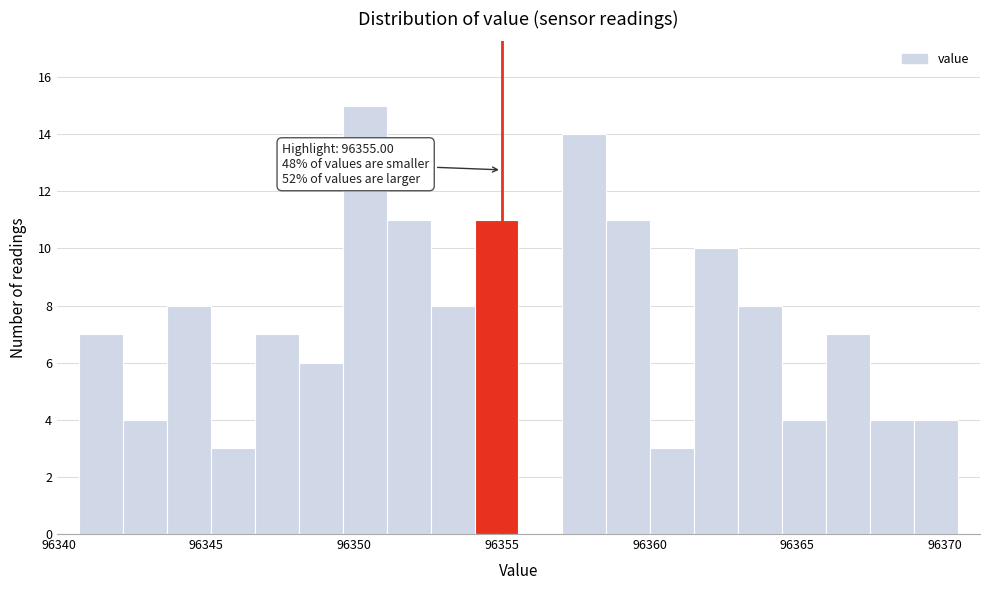

Read against the x-axis, roughly where is the centre of the tallest bar?

96350.5